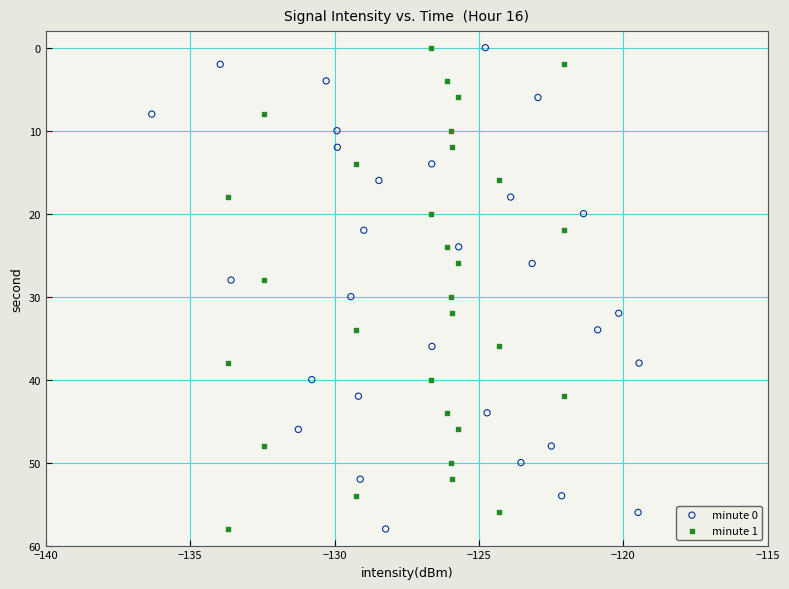

What are all the series names shown in the legend?

minute 0, minute 1